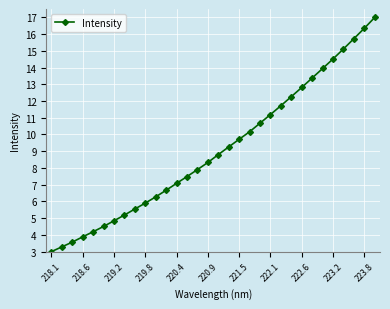

How many data points are less than 8?

15